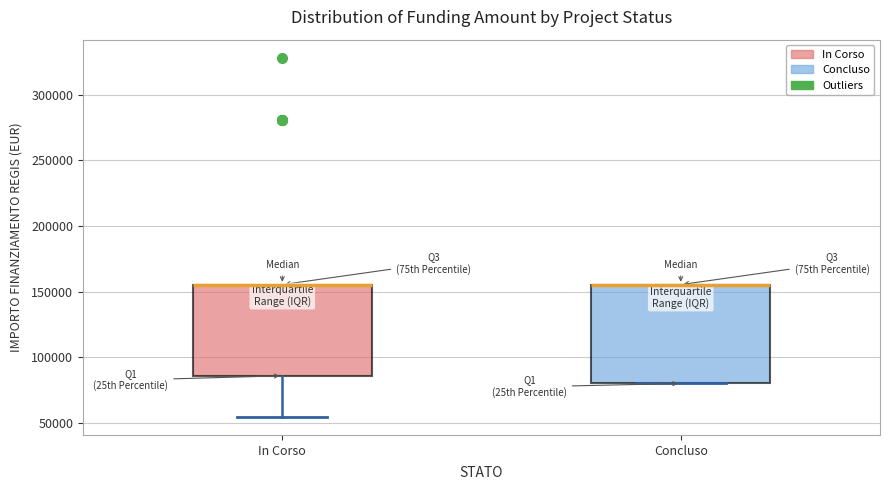

Comparing the boxes themselves (not the whiskers), which one is the tallest?

Concluso